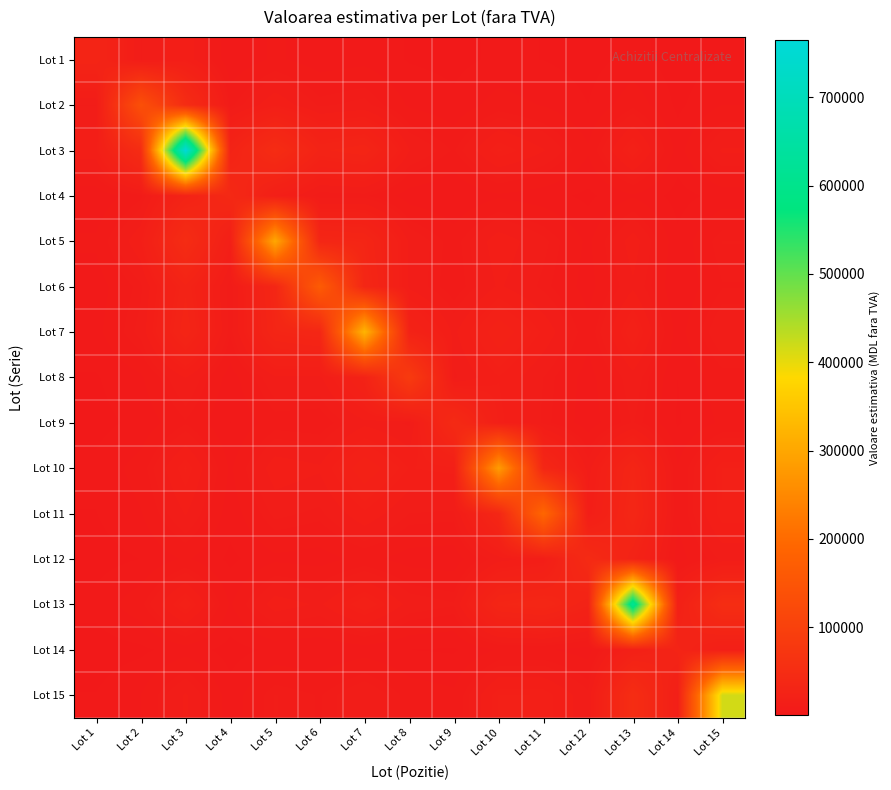

What is the spread (max minus min) of values at Lot 7?

320659.4